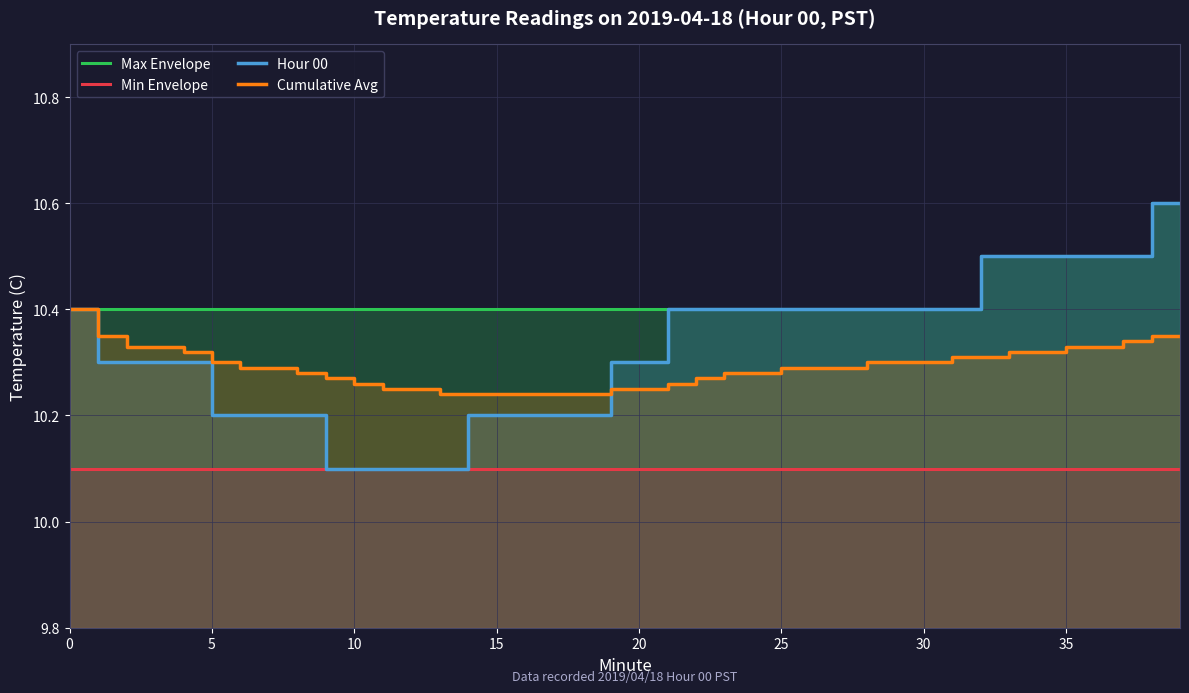

What is the difference between the maximum and minimum values in the Max Envelope series?

0.2